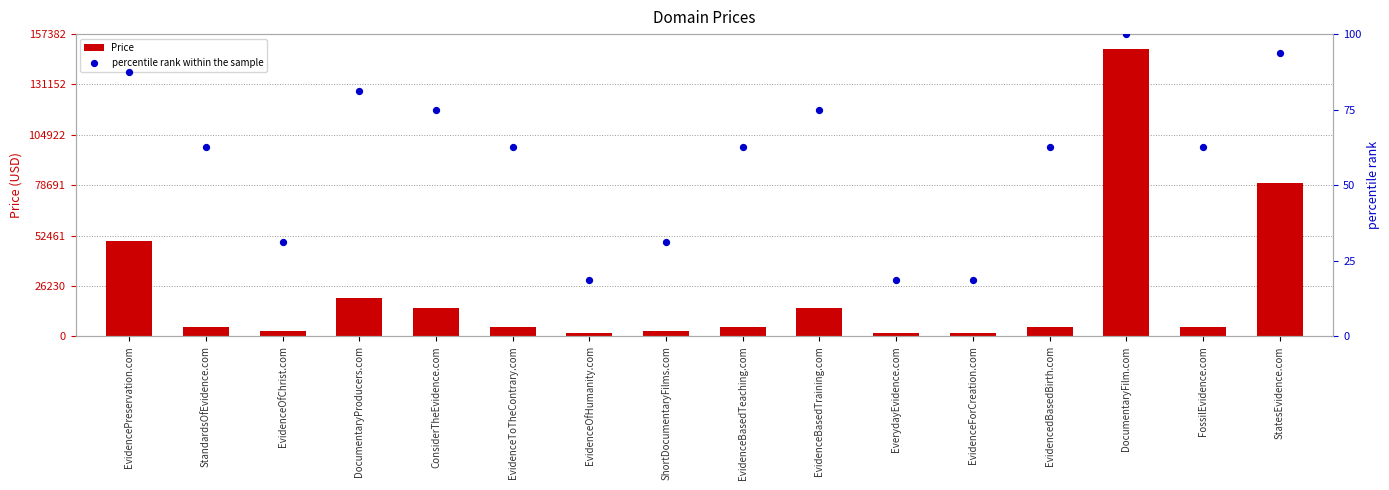

Which series has the largest total across all categories?

Price